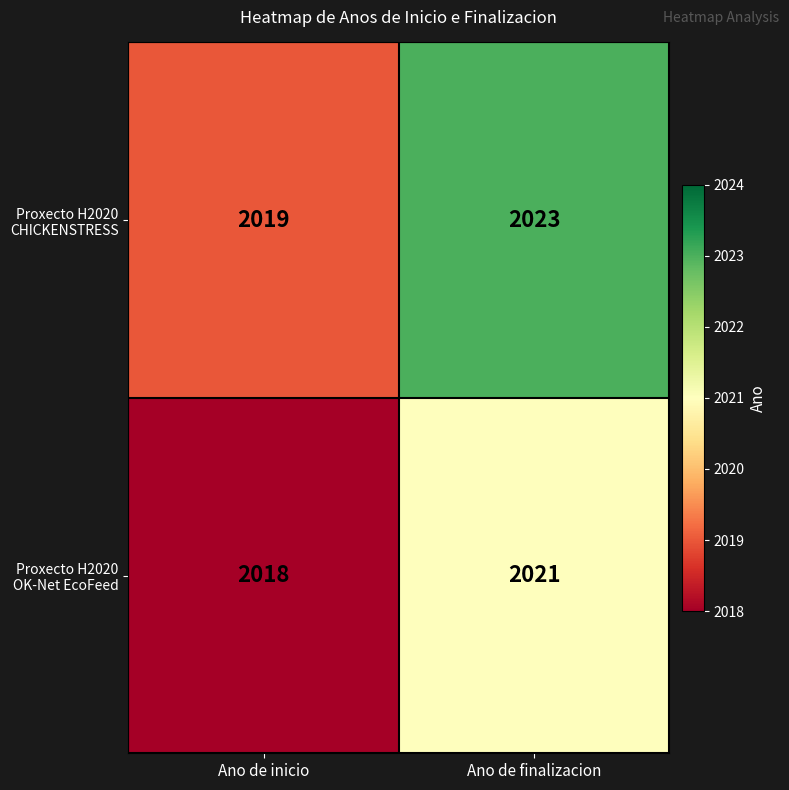

What is the maximum value shown in the chart?

2023